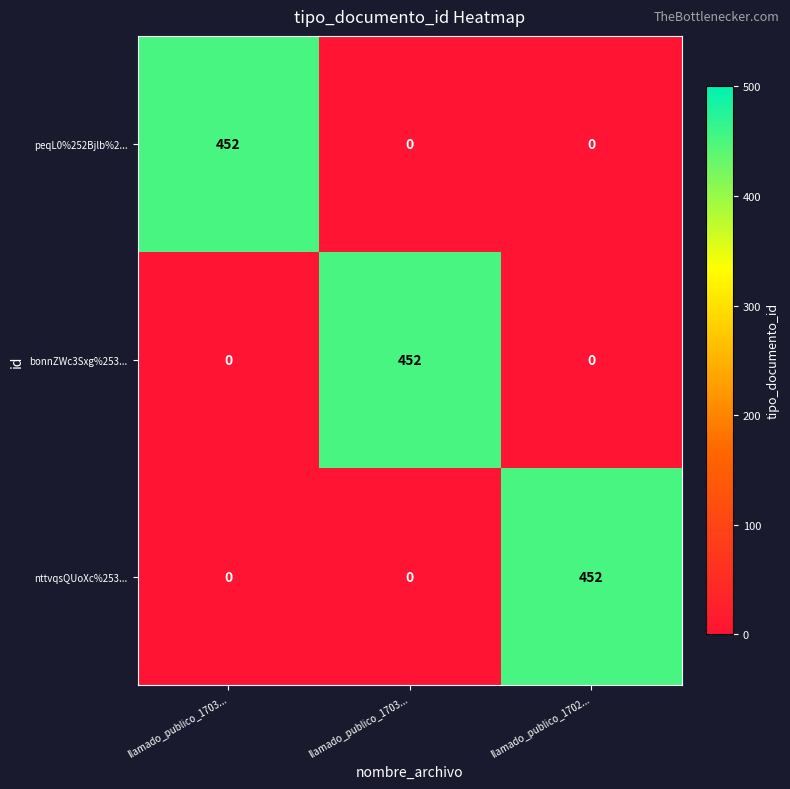

Between llamado_publico_1702... and llamado_publico_1703..., which is larger?

llamado_publico_1702...